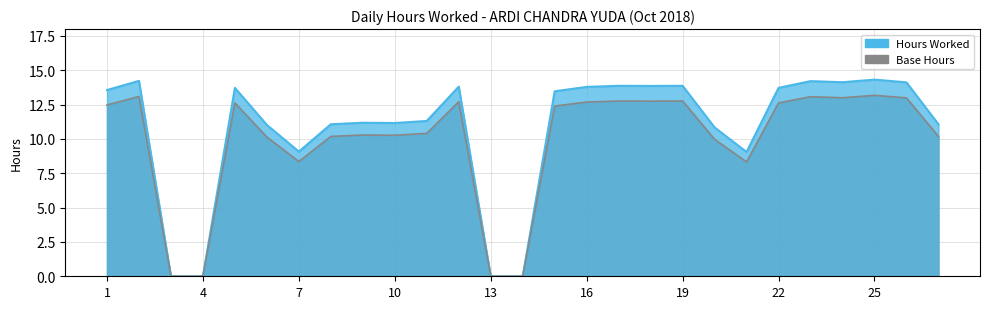

At which category does the chart reach its peak across all series?

25